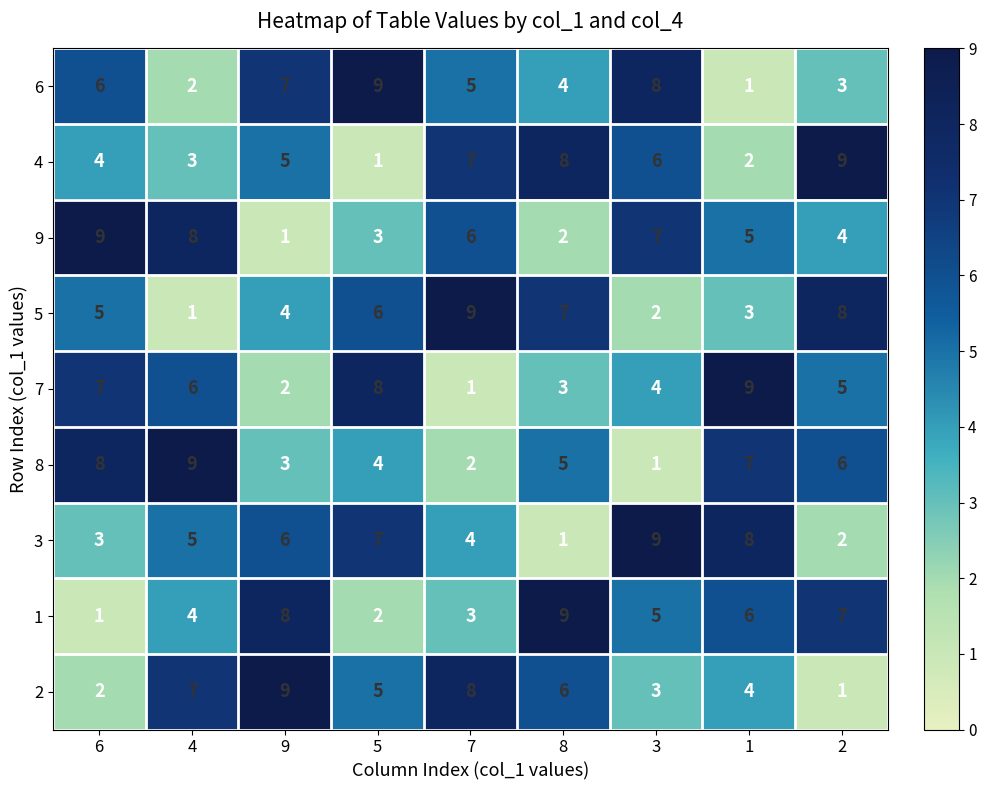

What is the sum of the 1 values at 5 and 1?

8